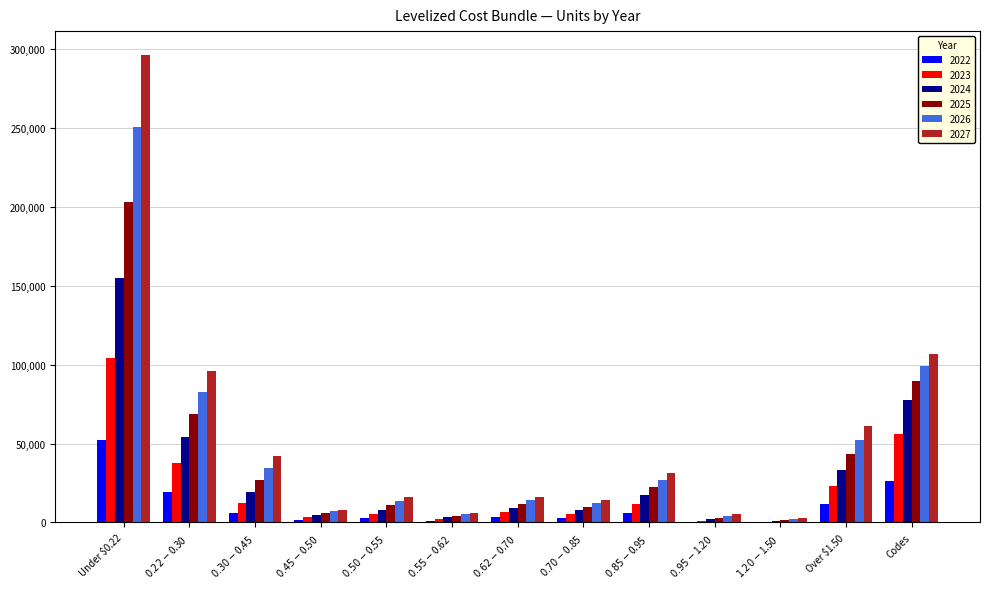

Which series has the largest range (max minus min)?

2027